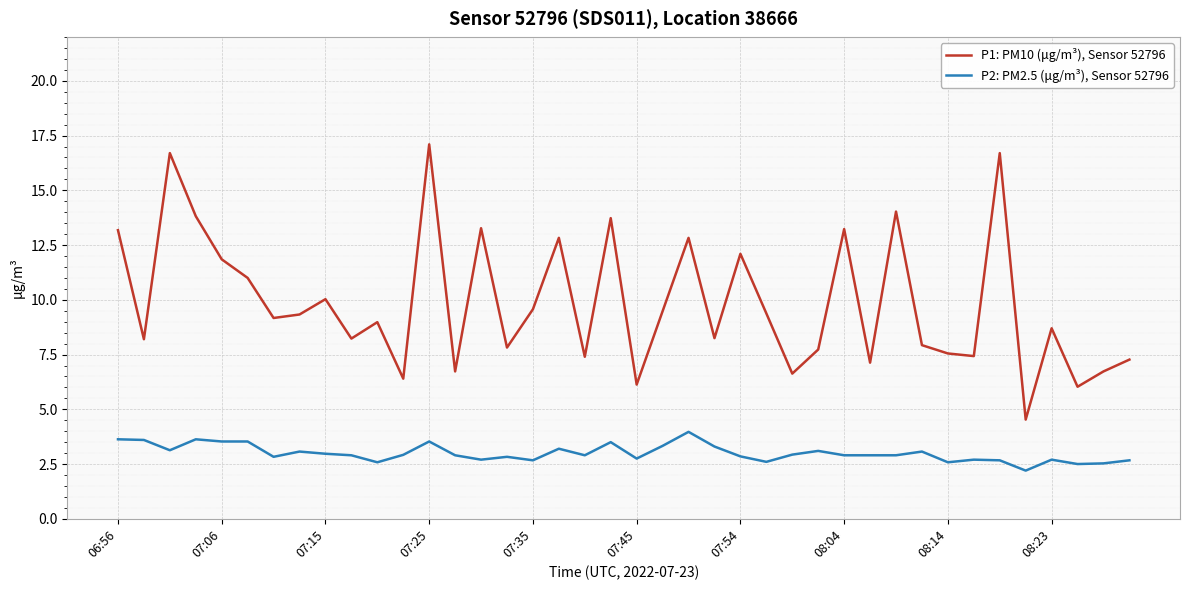

What is the difference between the maximum and minimum values in the P2: PM2.5 (μg/m³), Sensor 52796 series?

1.8